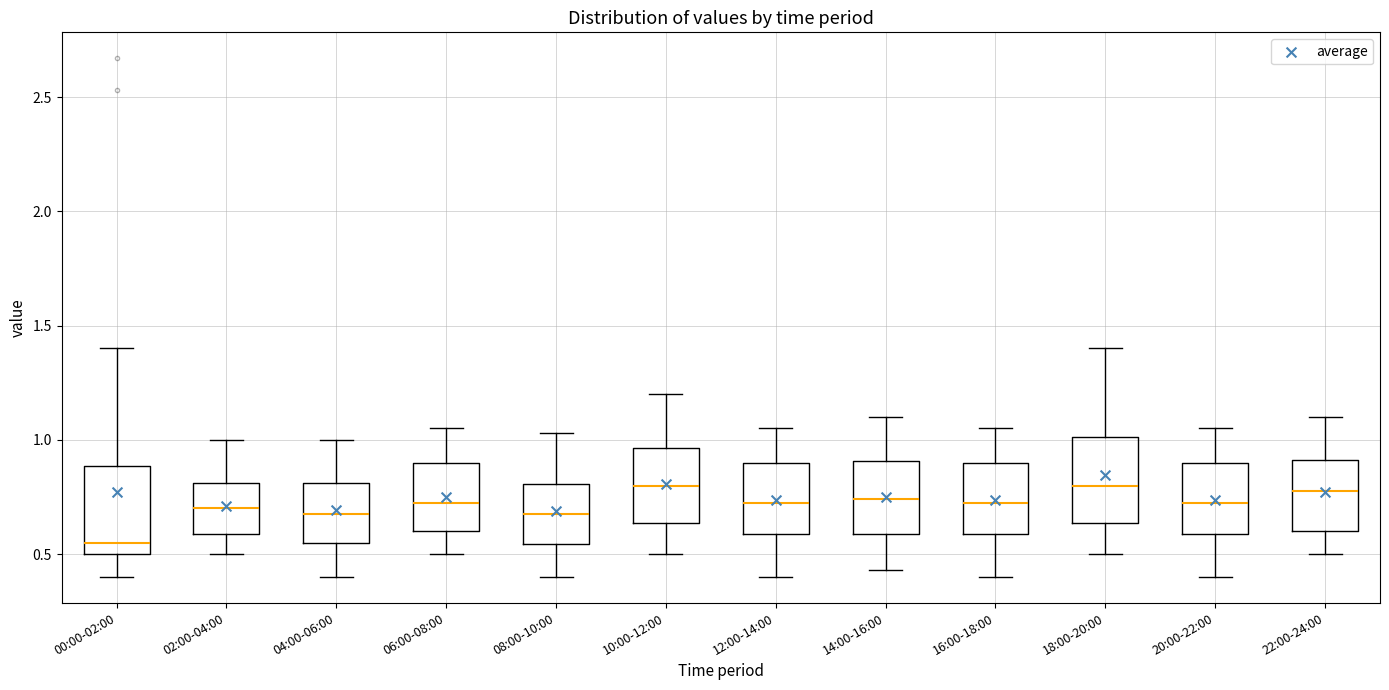

Reading left to right, read every box against the y-axis: the position of its median line, the range the box covers, and the ends of its whiskers. The values are not printed on the chart, so give them approximately, as read against the axis.

00:00-02:00: median 0.55, box 0.50 to 0.90, whiskers 0.40 to 1.40
02:00-04:00: median 0.70, box 0.60 to 0.80, whiskers 0.50 to 1.00
04:00-06:00: median 0.70, box 0.55 to 0.80, whiskers 0.40 to 1.00
06:00-08:00: median 0.75, box 0.60 to 0.90, whiskers 0.50 to 1.05
08:00-10:00: median 0.70, box 0.55 to 0.80, whiskers 0.40 to 1.05
10:00-12:00: median 0.80, box 0.65 to 0.95, whiskers 0.50 to 1.20
12:00-14:00: median 0.75, box 0.60 to 0.90, whiskers 0.40 to 1.05
14:00-16:00: median 0.75, box 0.60 to 0.90, whiskers 0.45 to 1.10
16:00-18:00: median 0.75, box 0.60 to 0.90, whiskers 0.40 to 1.05
18:00-20:00: median 0.80, box 0.65 to 1.00, whiskers 0.50 to 1.40
20:00-22:00: median 0.75, box 0.60 to 0.90, whiskers 0.40 to 1.05
22:00-24:00: median 0.80, box 0.60 to 0.90, whiskers 0.50 to 1.10